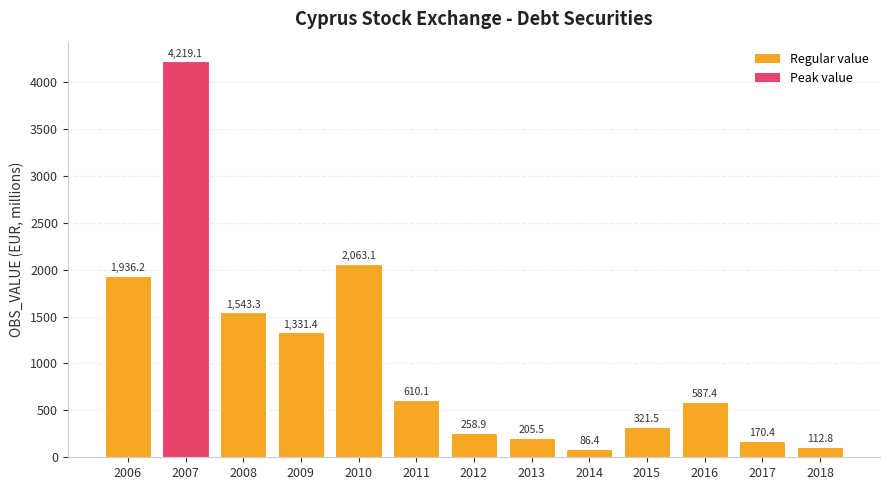

What is the average value?

1034.3